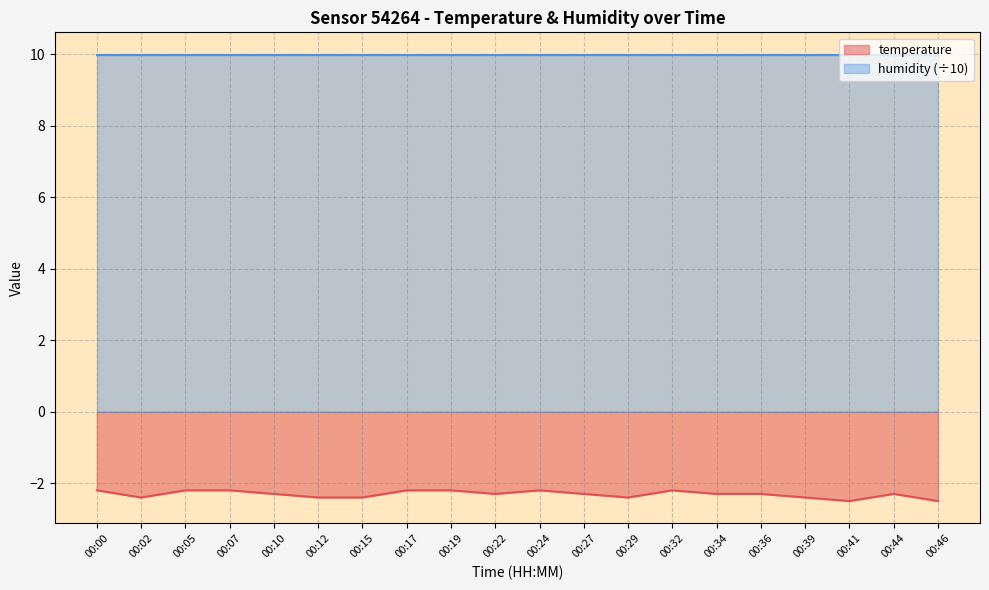

Does the chart display data point markers on the line(s)?

No